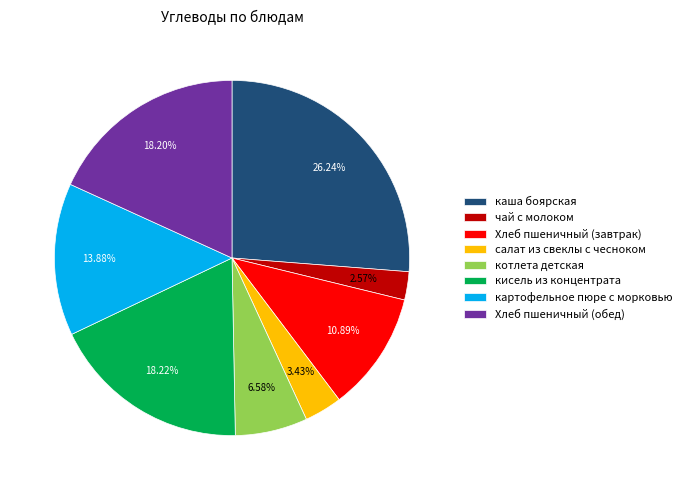

Between салат из свеклы с чесноком and картофельное пюре с морковью, which is larger?

картофельное пюре с морковью